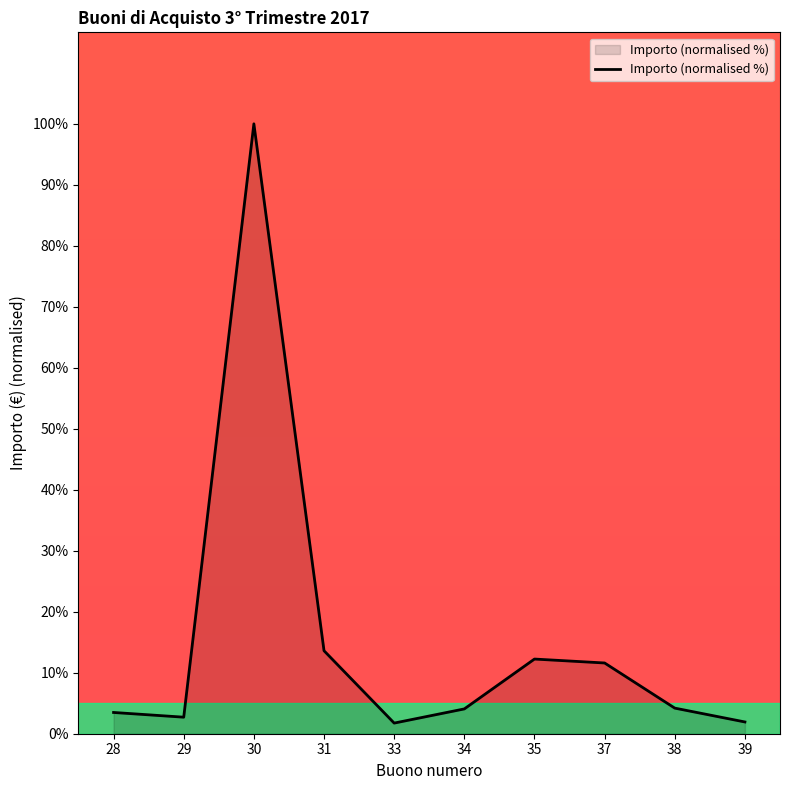

Is it true that the value at 34 is 4.1?

True